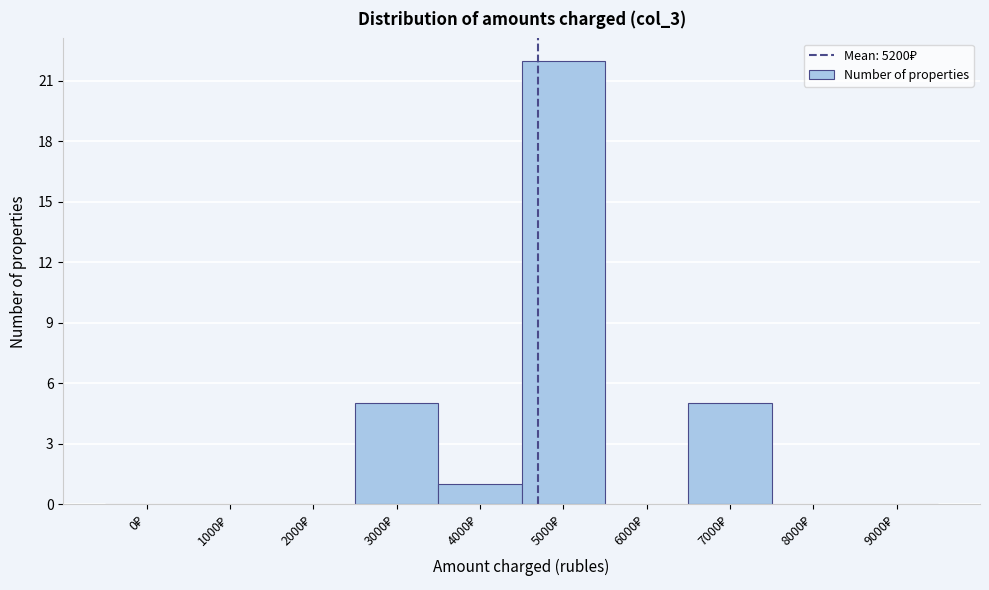

What is the sum of all values?

33